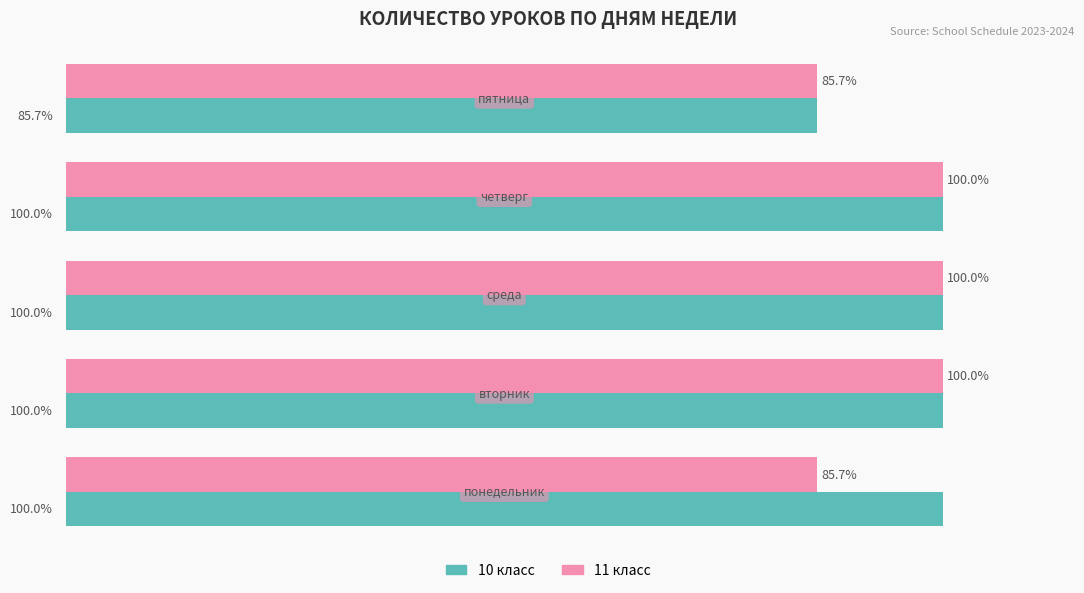

Which series has the largest total across all categories?

10 класс